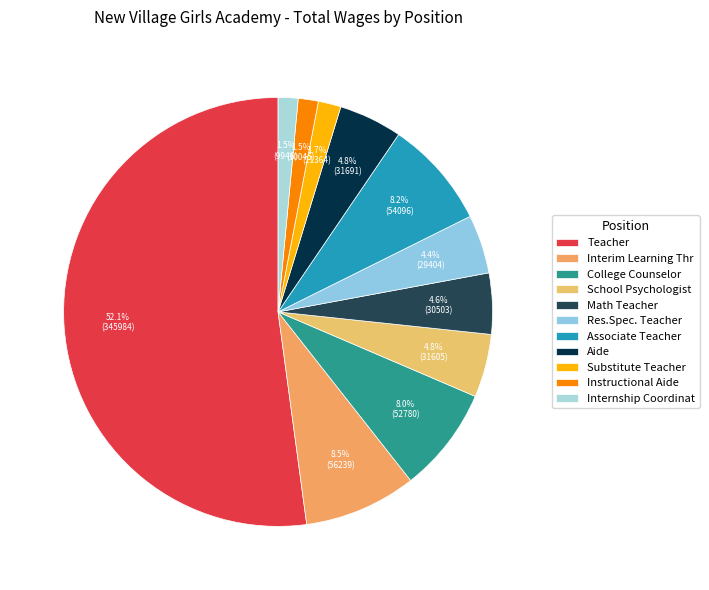

True or false: College Counselor accounts for 16% of the total.

False